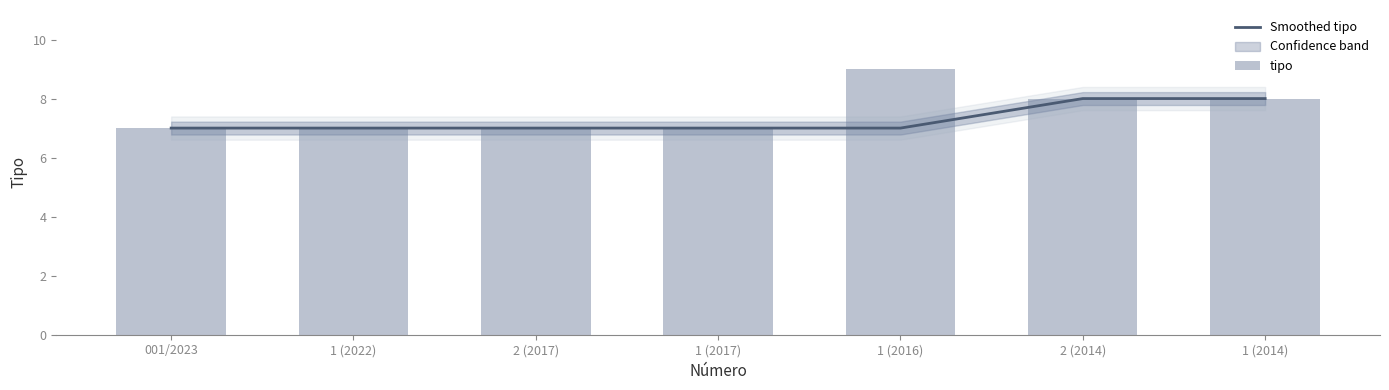

At which label is Smoothed tipo closest to 7?

001/2023